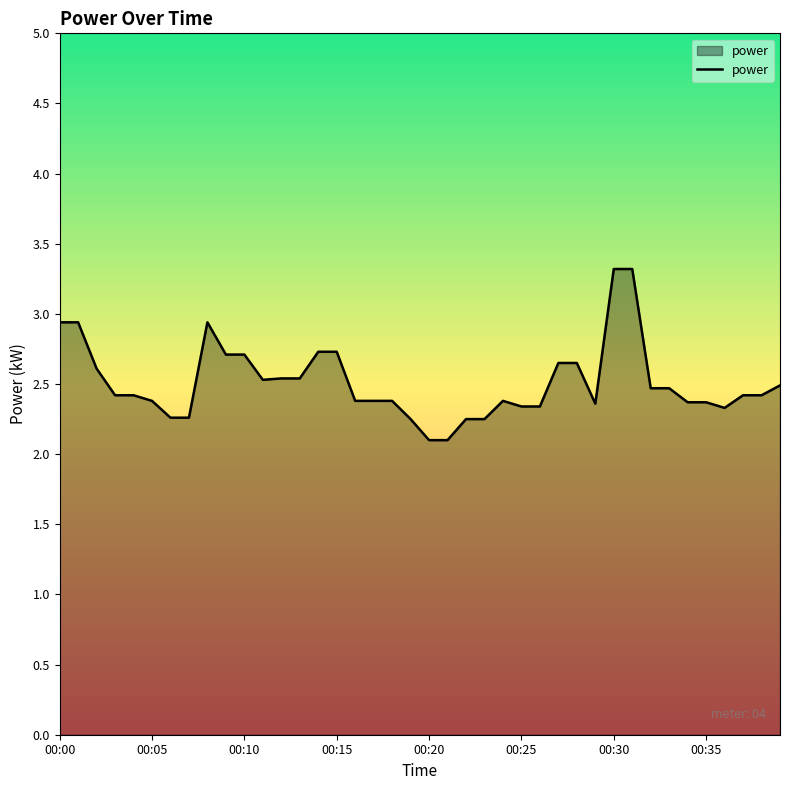

What is the maximum value shown in the chart?

3.3